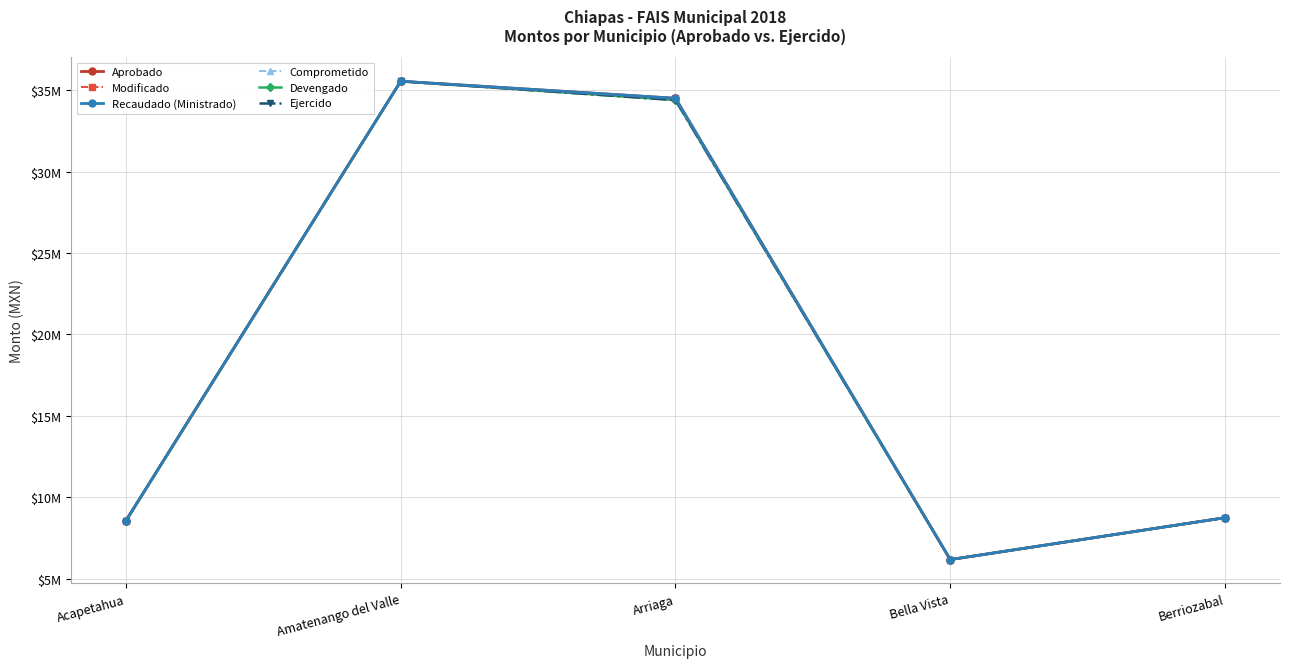

True or false: Ejercido and Aprobado intersect in this chart.

False